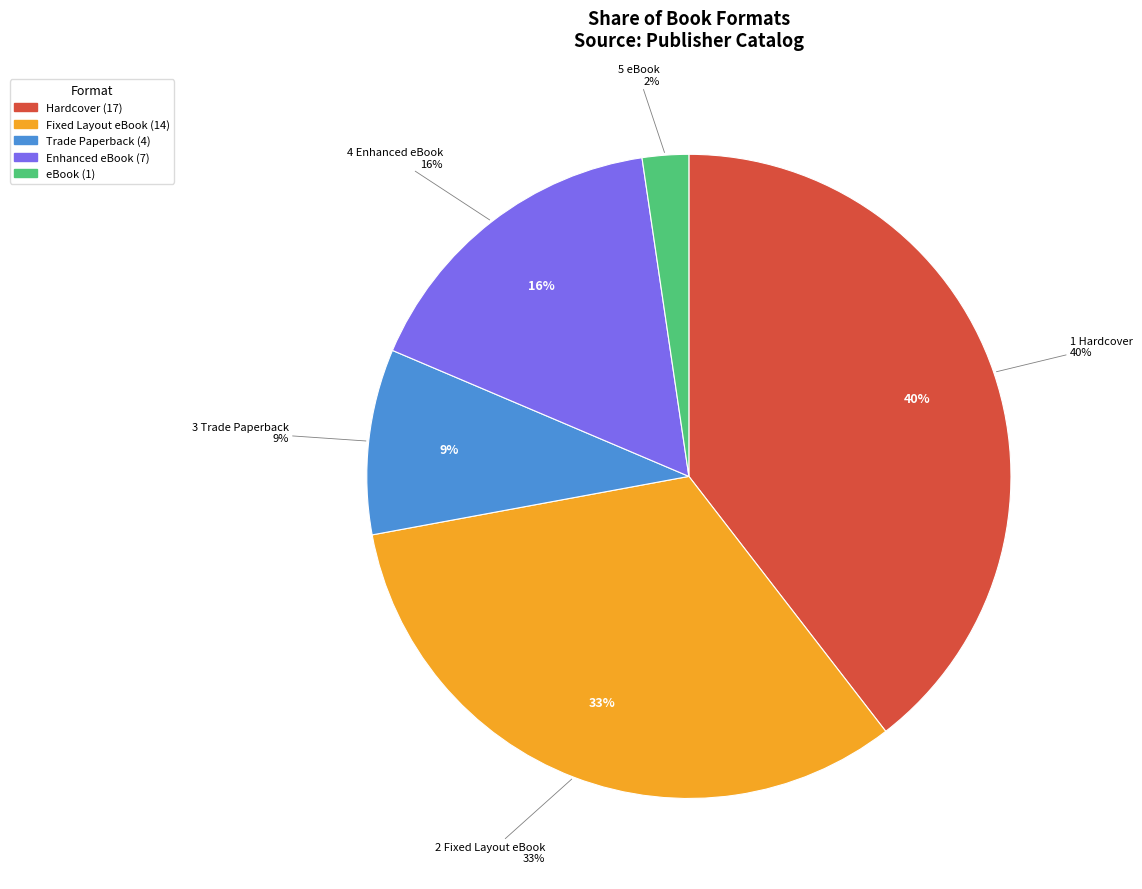

Is it true that Trade Paperback is 17% of the pie?

False